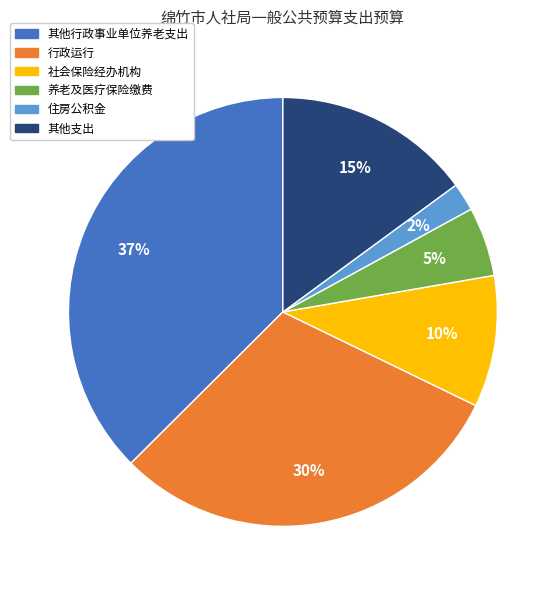

To the nearest percent, what is the average slice percentage?

17%